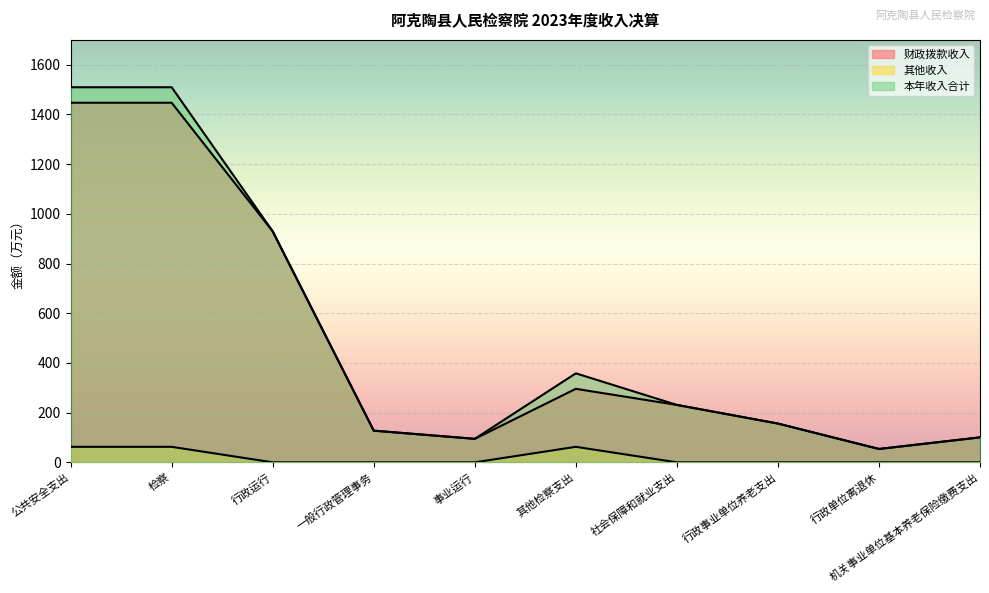

Rank the categories by 本年收入合计 value from highest to lowest.

公共安全支出, 检察, 行政运行, 其他检察支出, 社会保障和就业支出, 行政事业单位养老支出, 一般行政管理事务, 机关事业单位基本养老保险缴费支出, 事业运行, 行政单位离退休